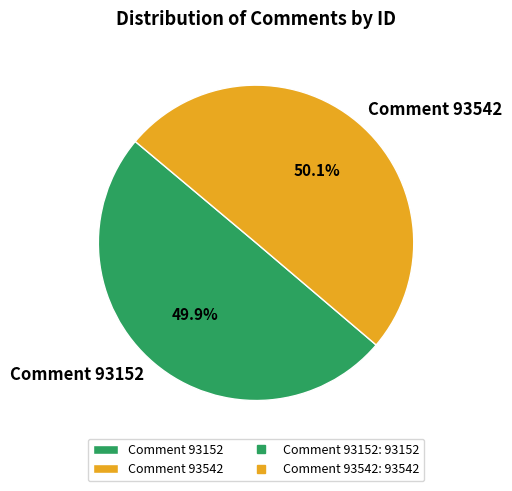

Is there any slice that represents more than half of the pie?

Yes